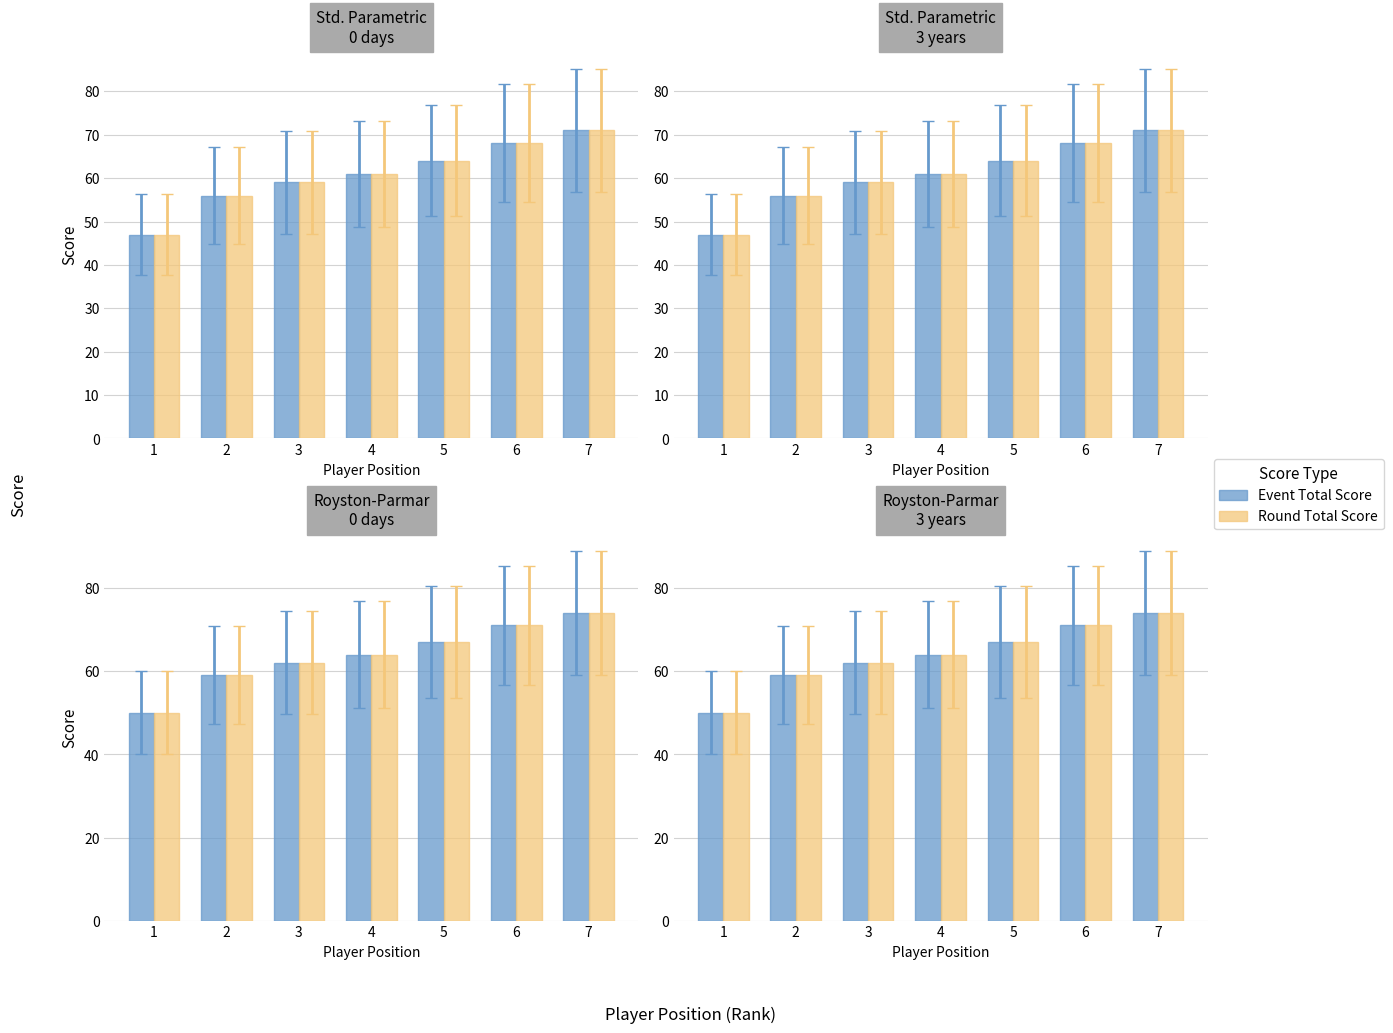

At how many categories does at least one series exceed 62?

4